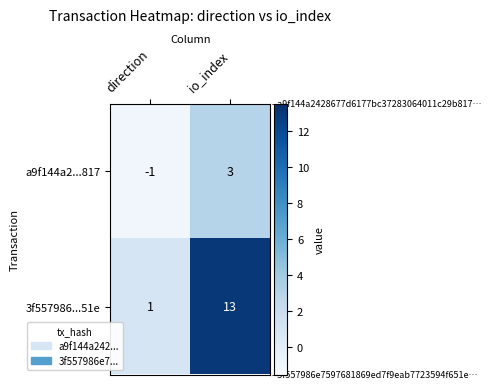

Which series has the widest spread of values?

3f557986...51e